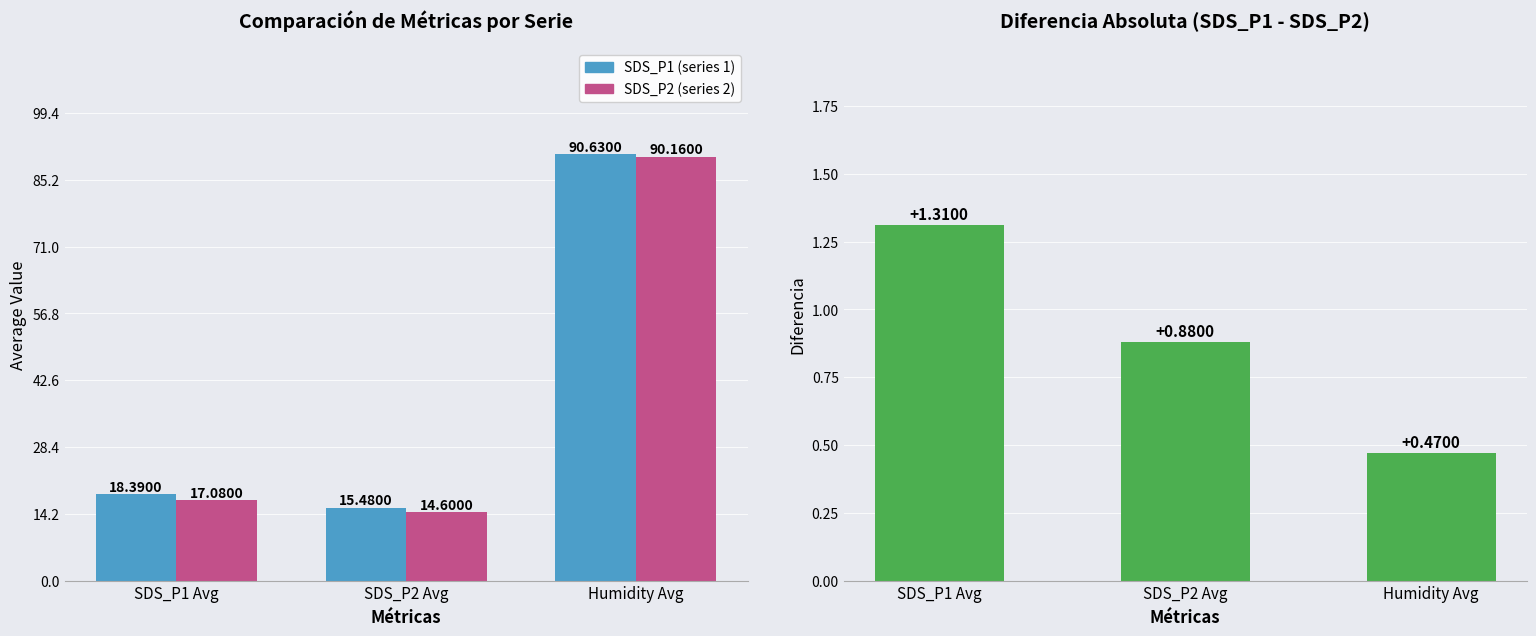

What is the sum of all SDS_P2 (series 2) values?

121.8